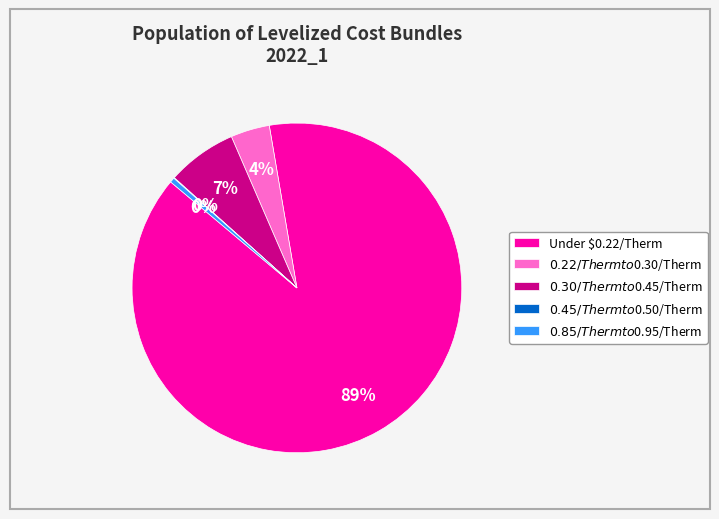

To the nearest percent, what is the difference between the largest and smallest slice percentages?

89%